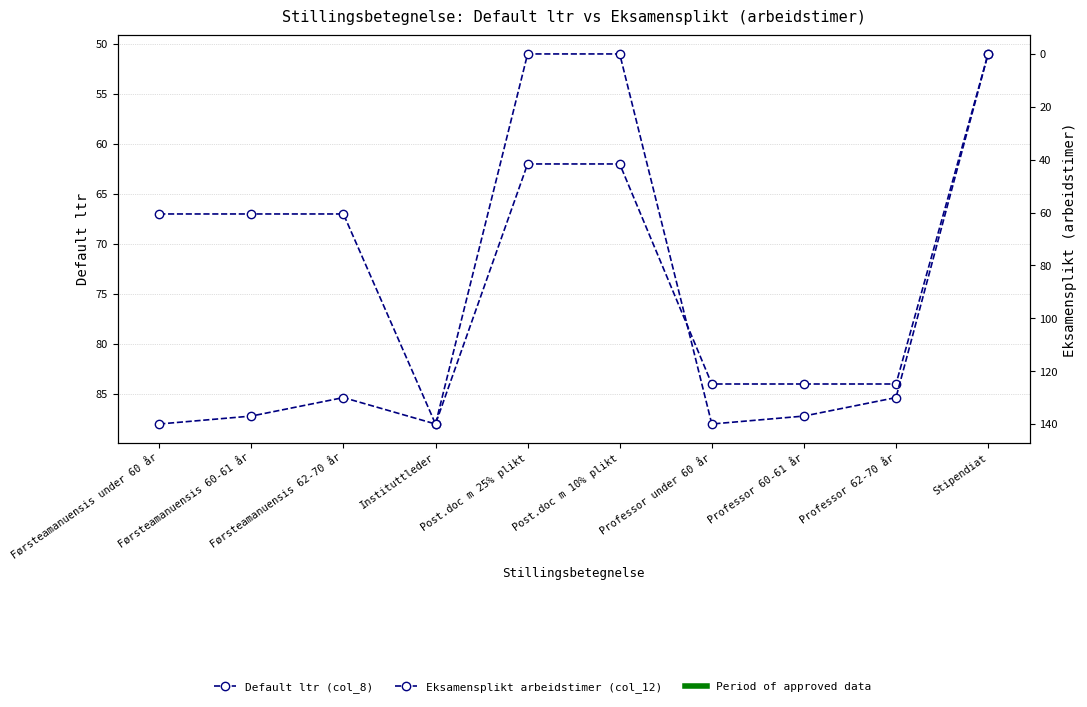

Rank the series by their average value, from lowest to highest.

Default ltr (col_8), Eksamensplikt arbeidstimer (col_12)